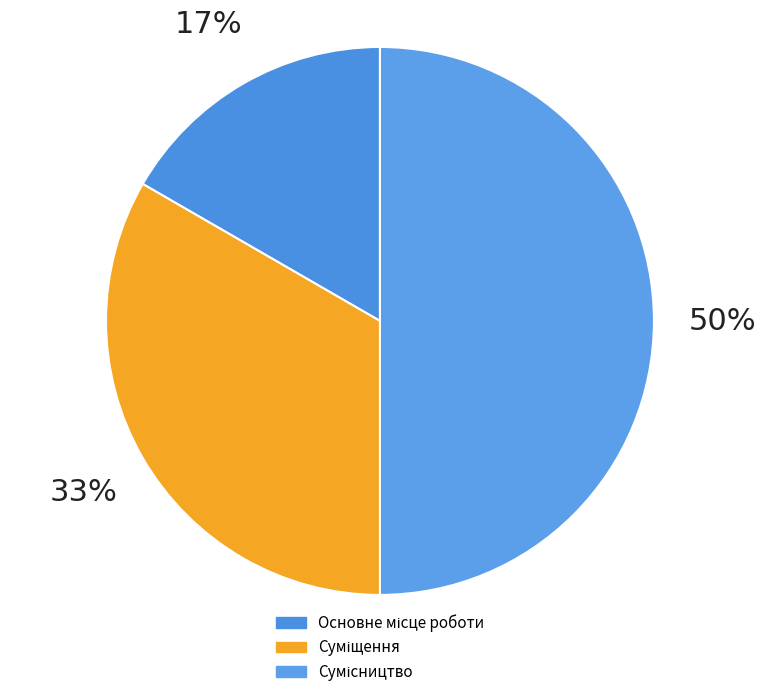

What percentage is NOT represented by Сумісництво?

50.0%